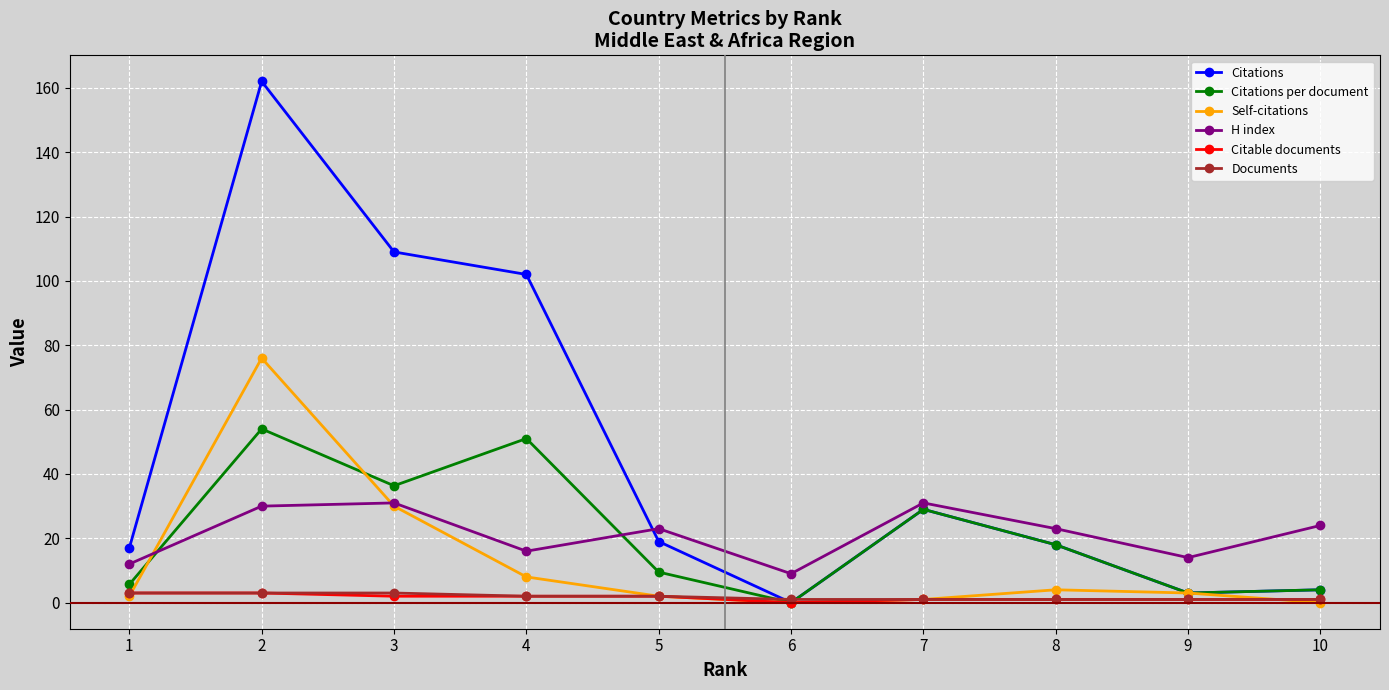

Where is the first local minimum for Citations?

6